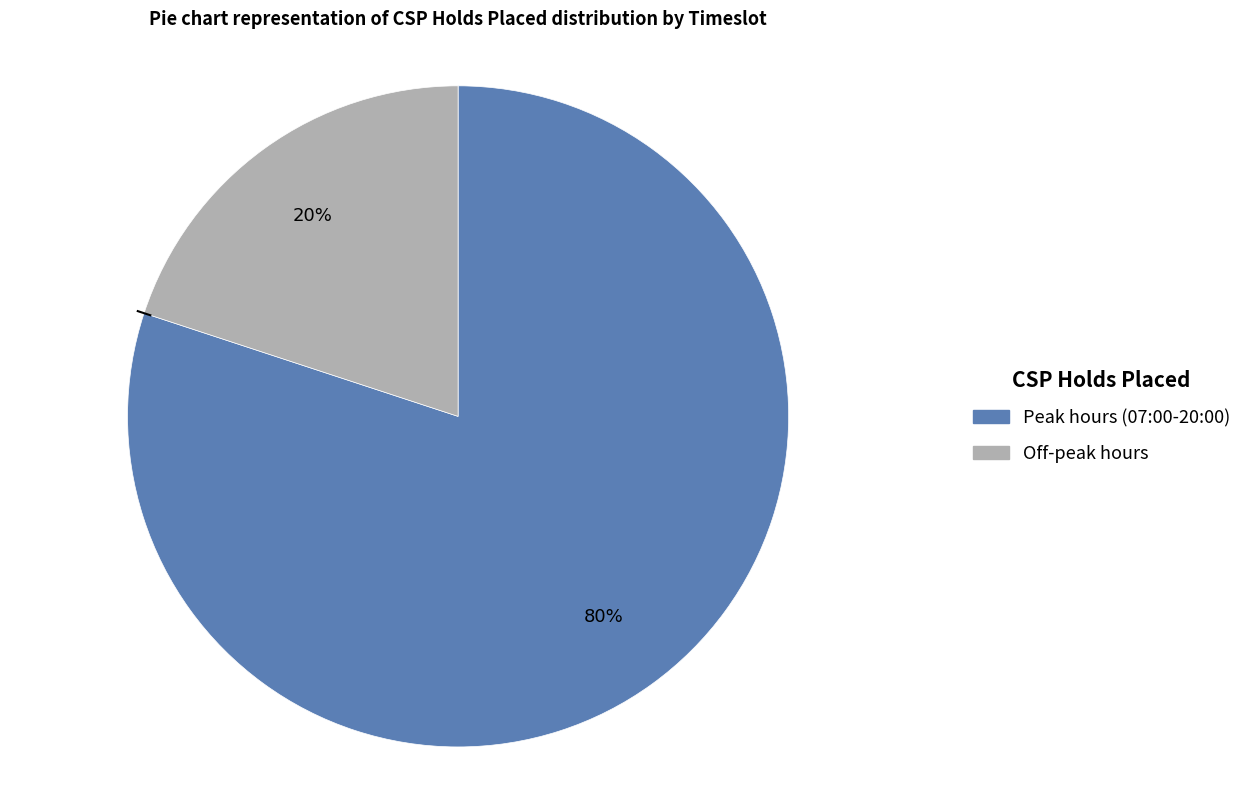

To the nearest percent, what is the average slice percentage?

50%